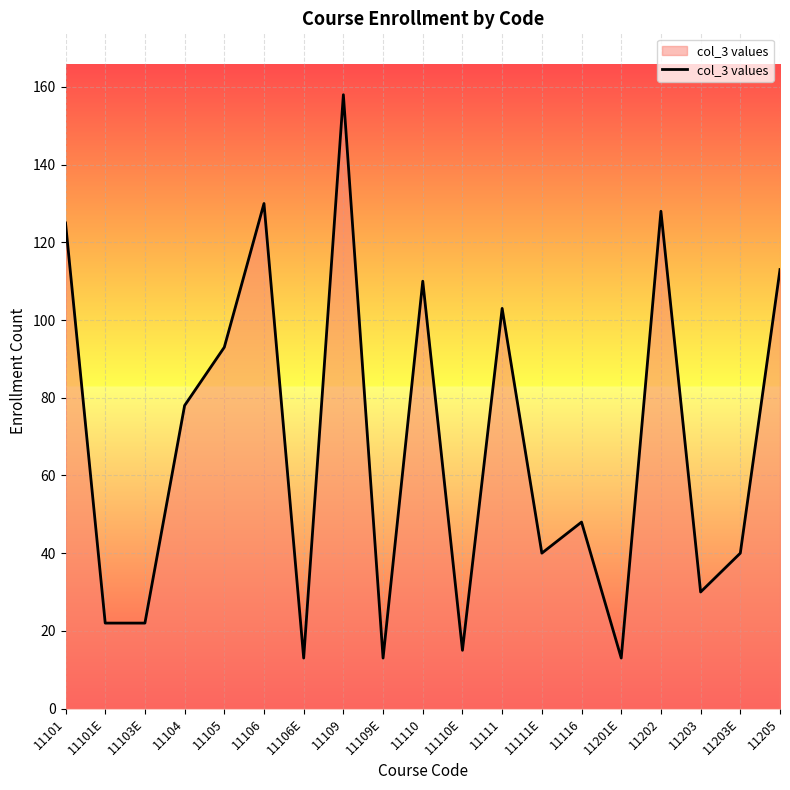

What position from the right is 11110E?

9